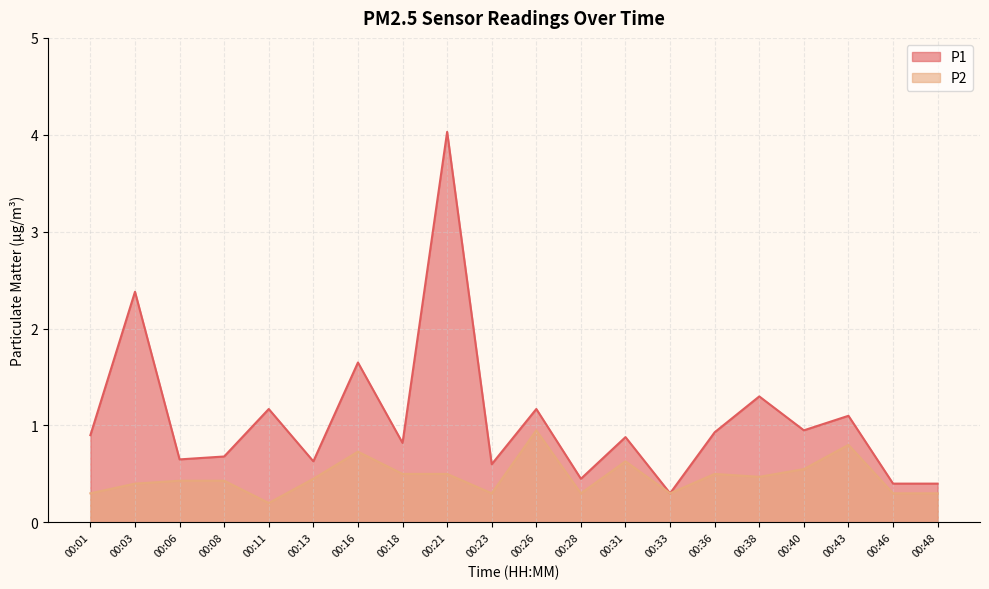

How many lines are shown in the chart?

2